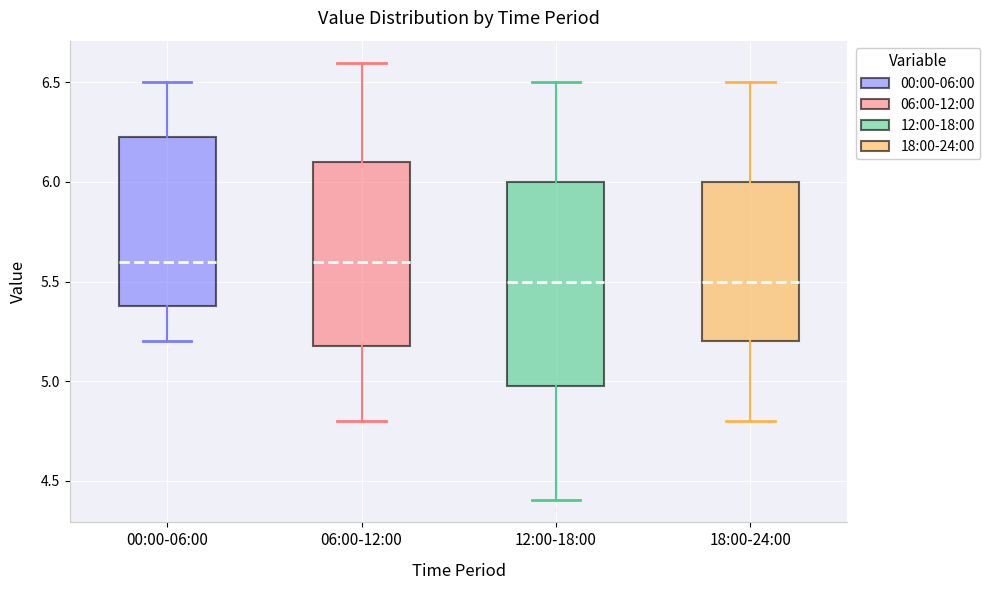

Where is the lower edge of the box for 12:00-18:00 on the y-axis? The values are not printed on the chart, so give them approximately, as read against the axis.

5.00